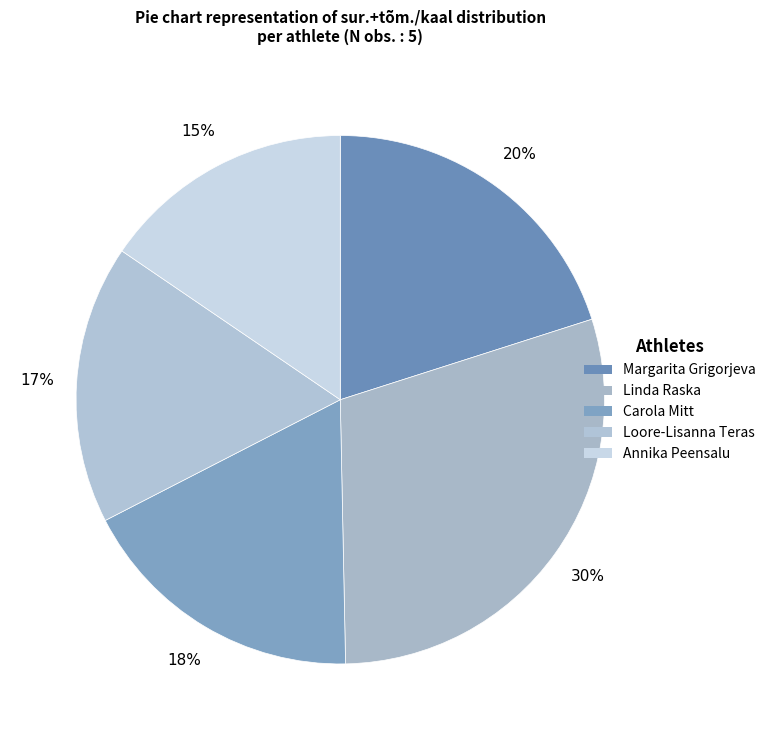

Rank the categories by value from highest to lowest.

Linda Raska, Margarita Grigorjeva, Carola Mitt, Loore-Lisanna Teras, Annika Peensalu